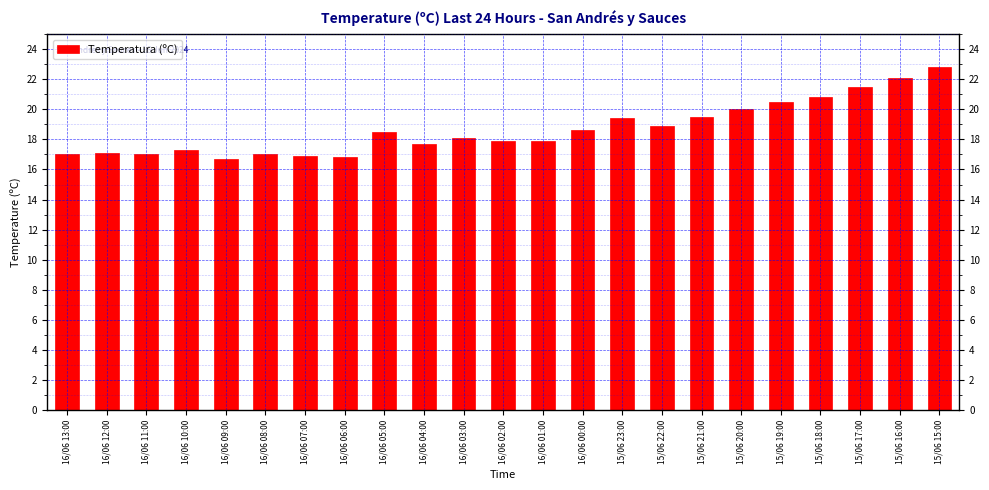

What is the smallest value displayed?

16.7